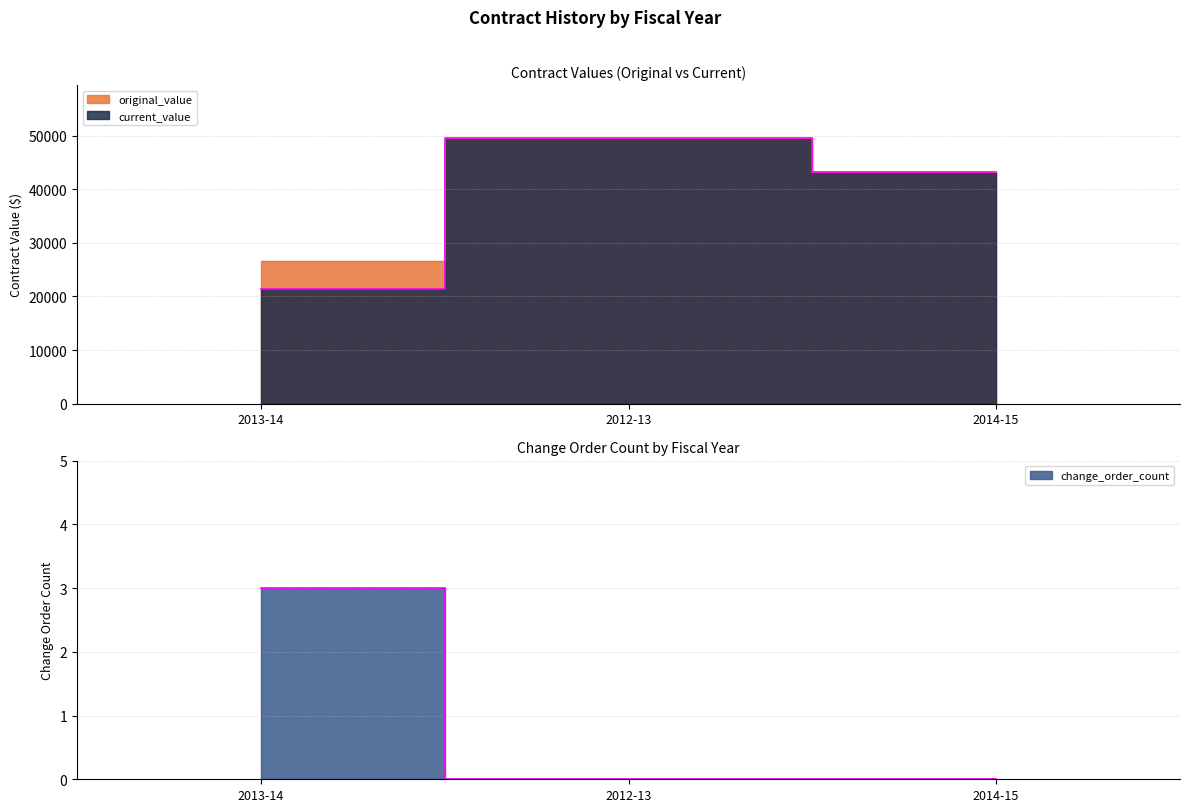

List the labels in order of current_value value, smallest first.

2013-14, 2014-15, 2012-13